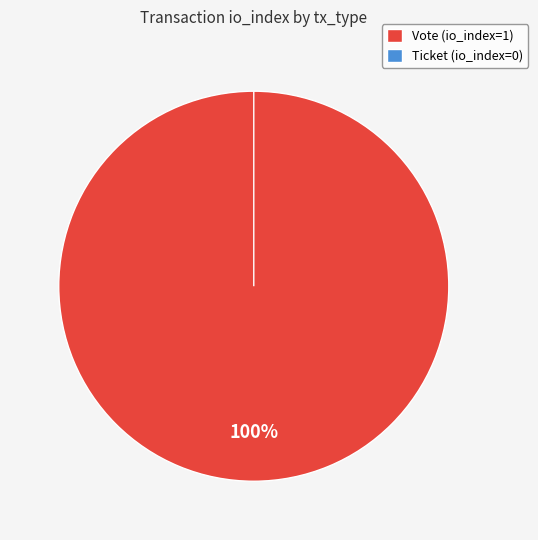

Which has a higher value, Vote or Ticket?

Vote